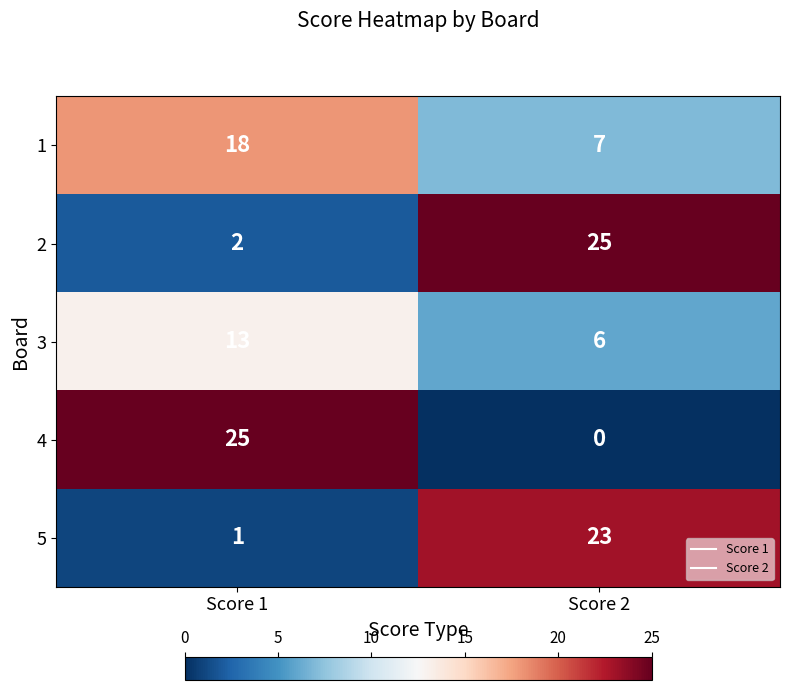

Reading right to left, transcribe all the data shown in this chart.

1: 7	18
2: 25	2
3: 6	13
4: 0	25
5: 23	1